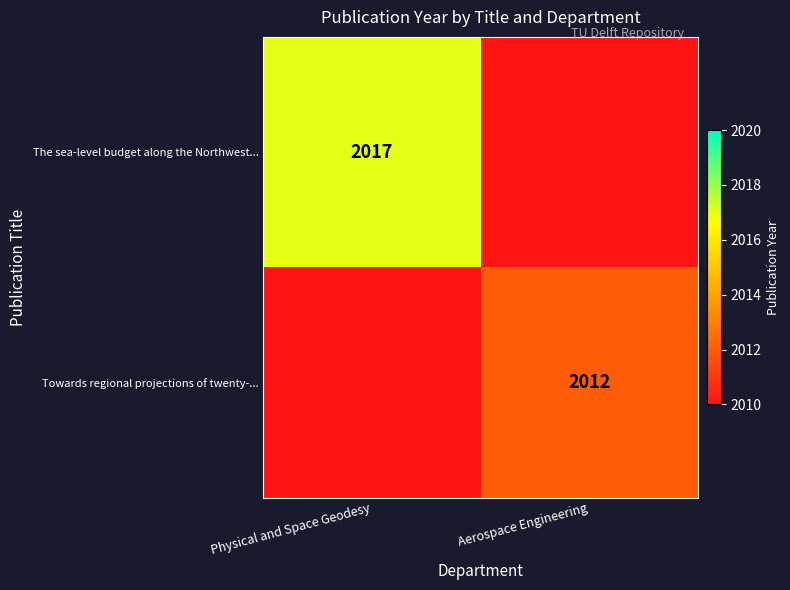

Is it true that The sea-level budget along the Northwest... equals 3387 at Physical and Space Geodesy?

False